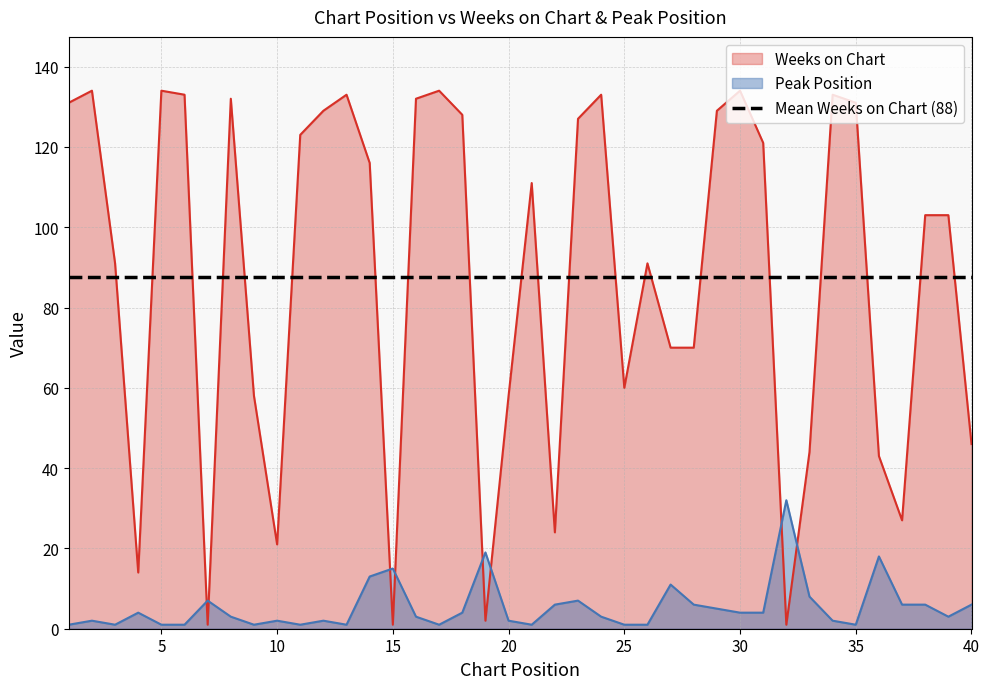

List the labels in order of Peak Position value, smallest first.

1, 3, 5, 6, 9, 11, 13, 17, 21, 25, 26, 35, 2, 10, 12, 20, 34, 8, 16, 24, 39, 4, 18, 30, 31, 29, 22, 28, 37, 38, 40, 7, 23, 33, 27, 14, 15, 36, 19, 32